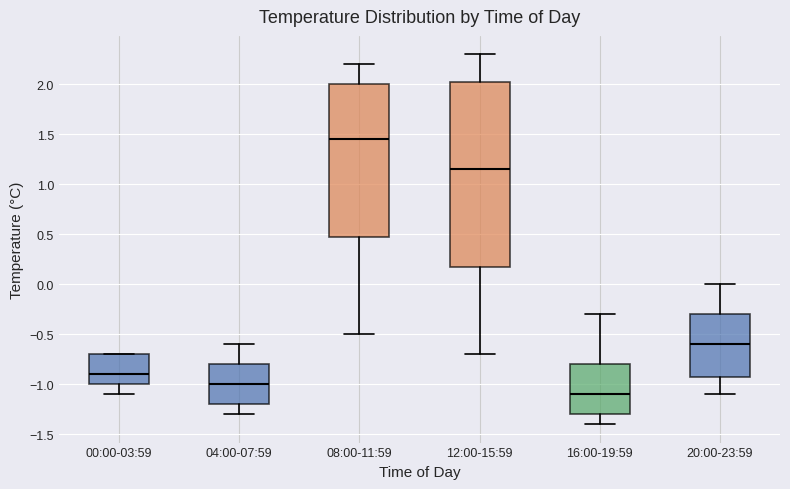

Reading left to right, transcribe this box plot: for each box, give where its median line is, the range the box spans, and where its two whiskers end, as read against the y-axis. The values are not printed on the chart, so give them approximately, as read against the axis.

00:00-03:59: median -0.90, box -1.00 to -0.70, whiskers -1.10 to -0.70
04:00-07:59: median -1.00, box -1.20 to -0.80, whiskers -1.30 to -0.60
08:00-11:59: median 1.45, box 0.50 to 2.00, whiskers -0.50 to 2.20
12:00-15:59: median 1.15, box 0.20 to 2.05, whiskers -0.70 to 2.30
16:00-19:59: median -1.10, box -1.30 to -0.80, whiskers -1.40 to -0.30
20:00-23:59: median -0.60, box -0.90 to -0.30, whiskers -1.10 to 0.00